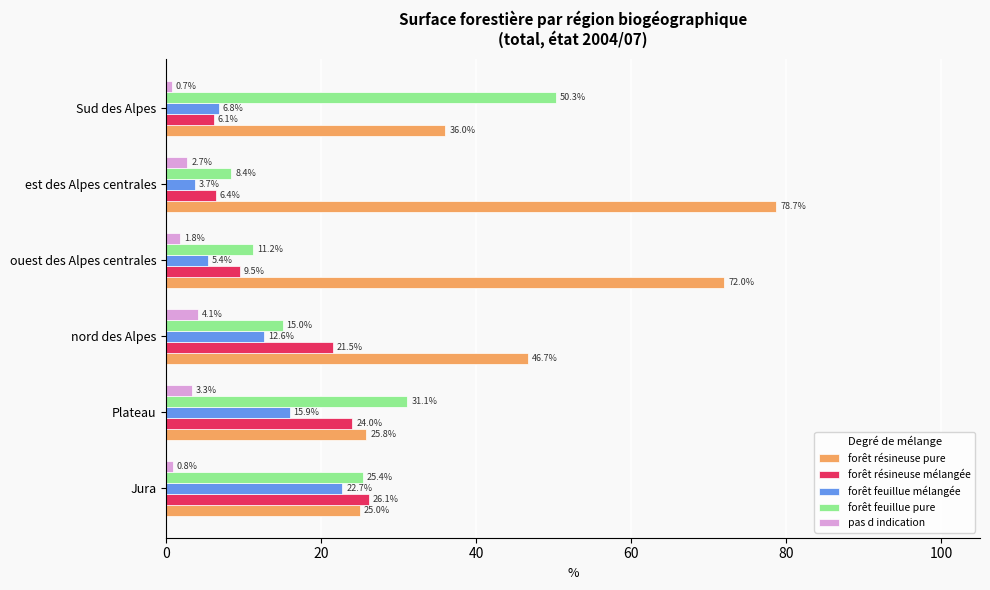

What is the difference between the maximum and minimum values in the forêt feuillue pure series?

41.9